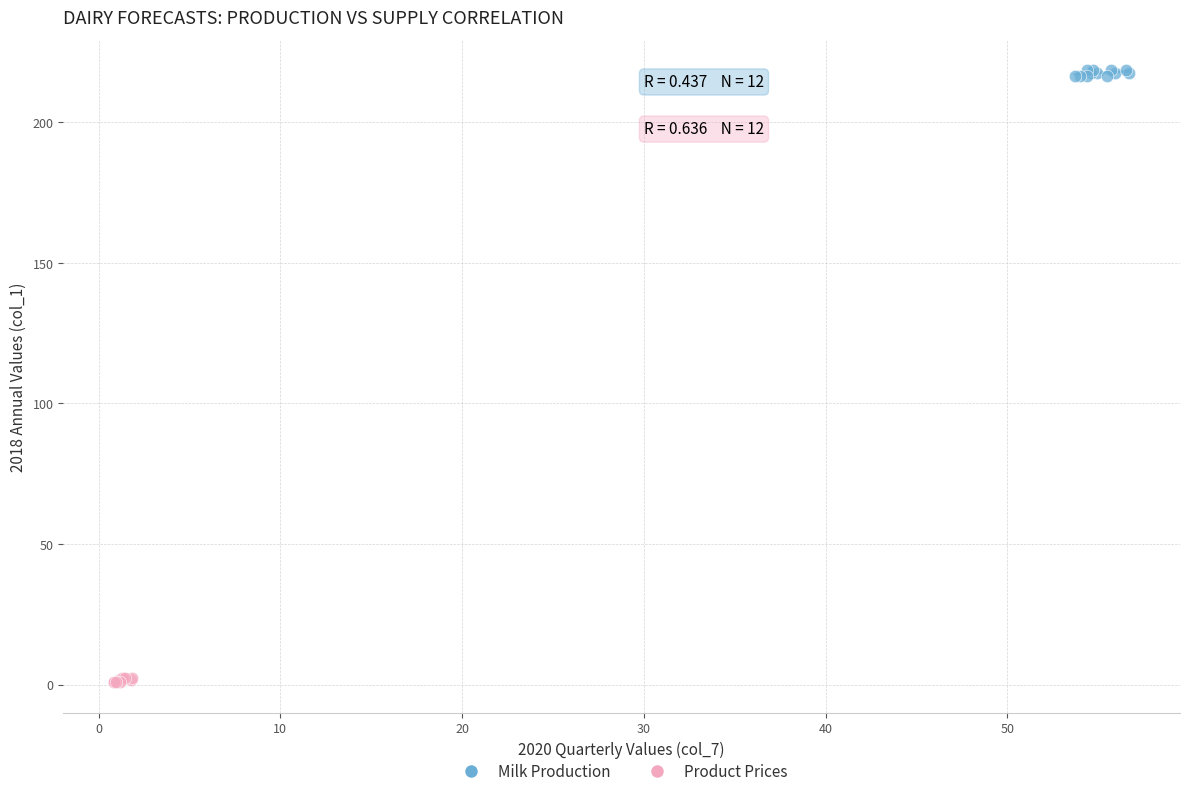

What are all the series names shown in the legend?

Milk Production, Product Prices